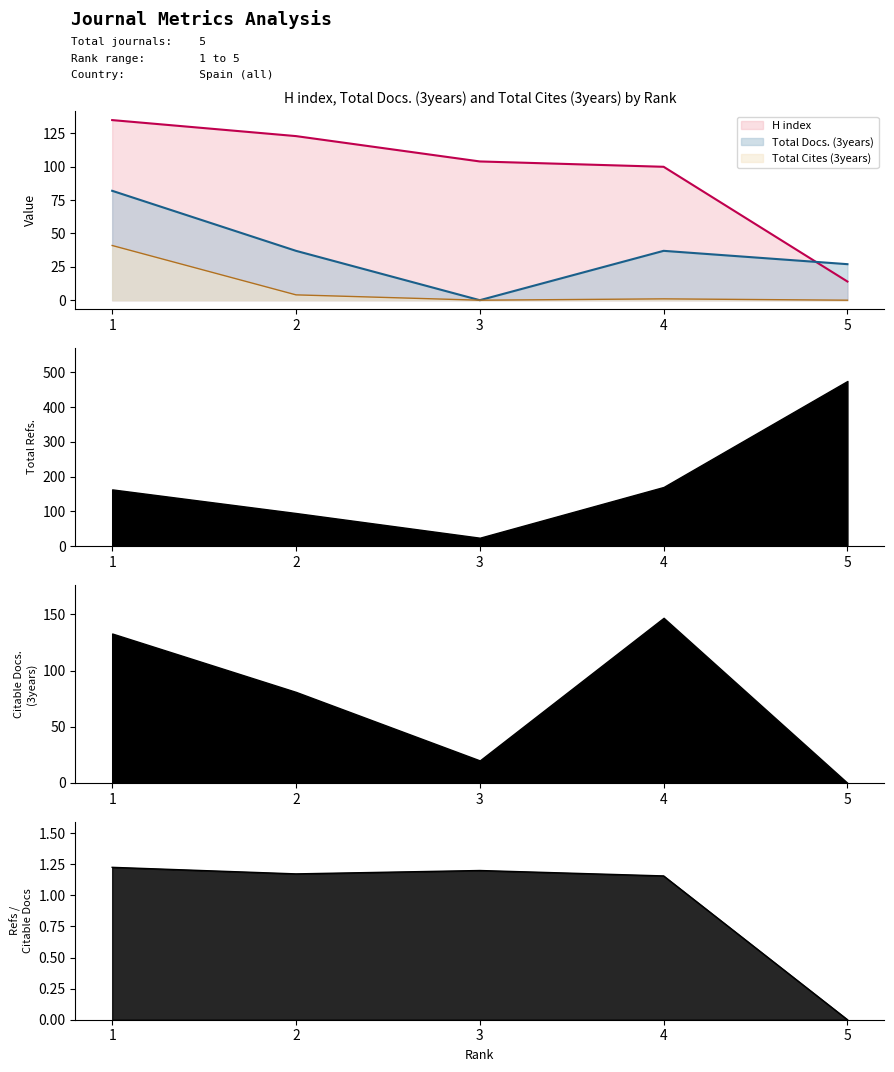

Does the chart display data point markers on the line(s)?

No